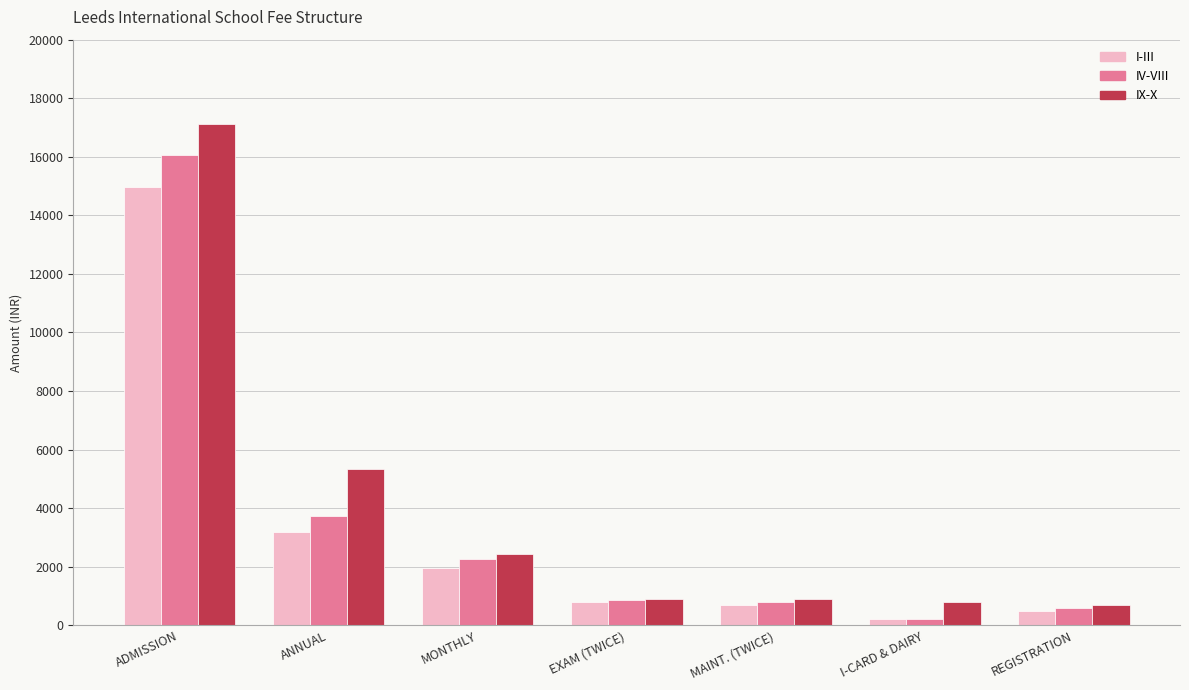

Is it true that I-III equals 3200 at ANNUAL?

True